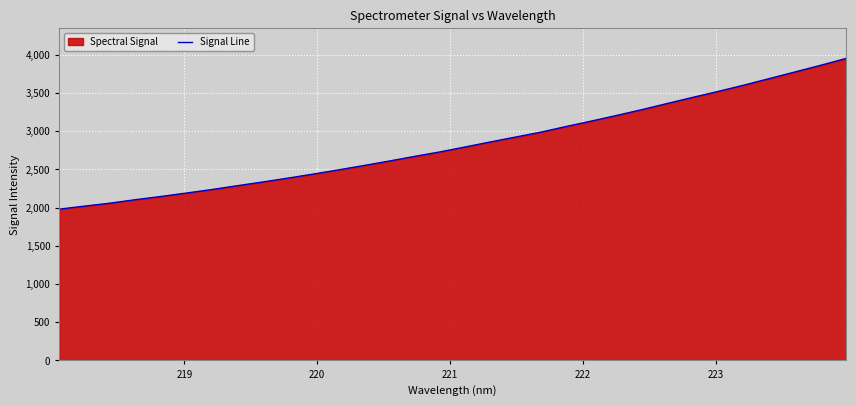

True or false: the data has more than 0 interior local peaks.

False